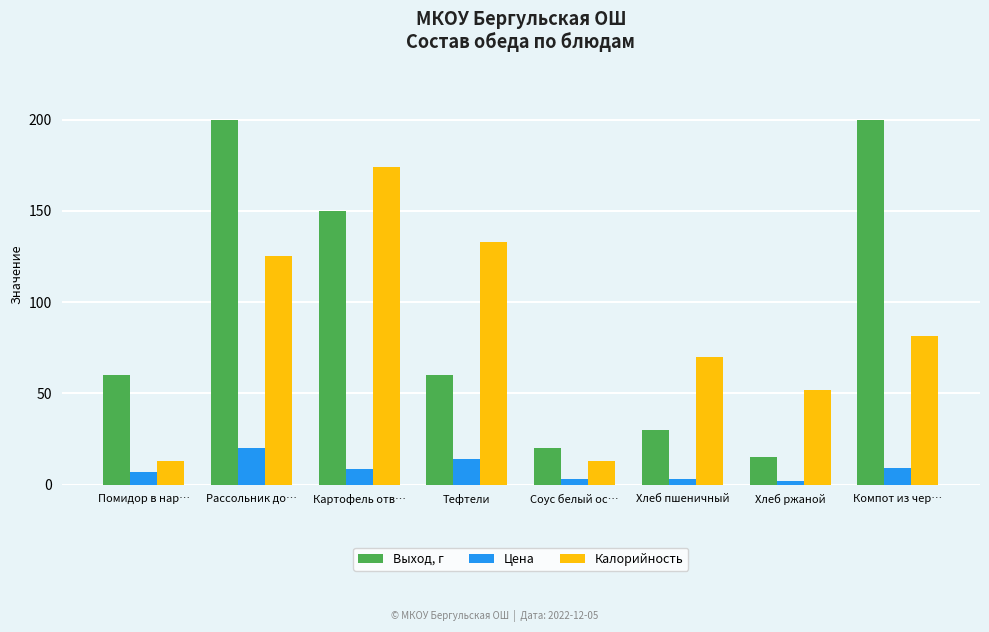

Which series has the largest range (max minus min)?

Выход, г